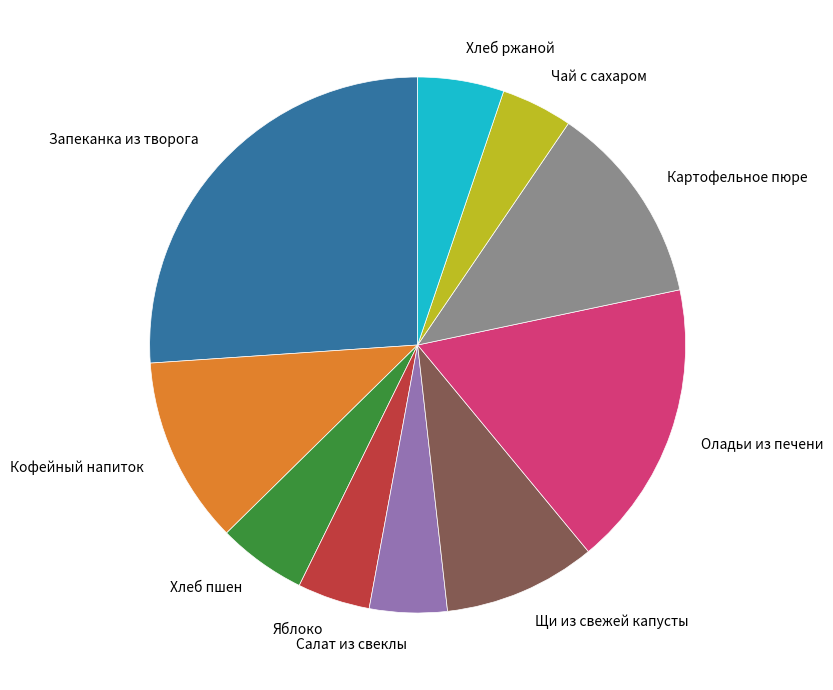

Does any single category account for the majority?

No